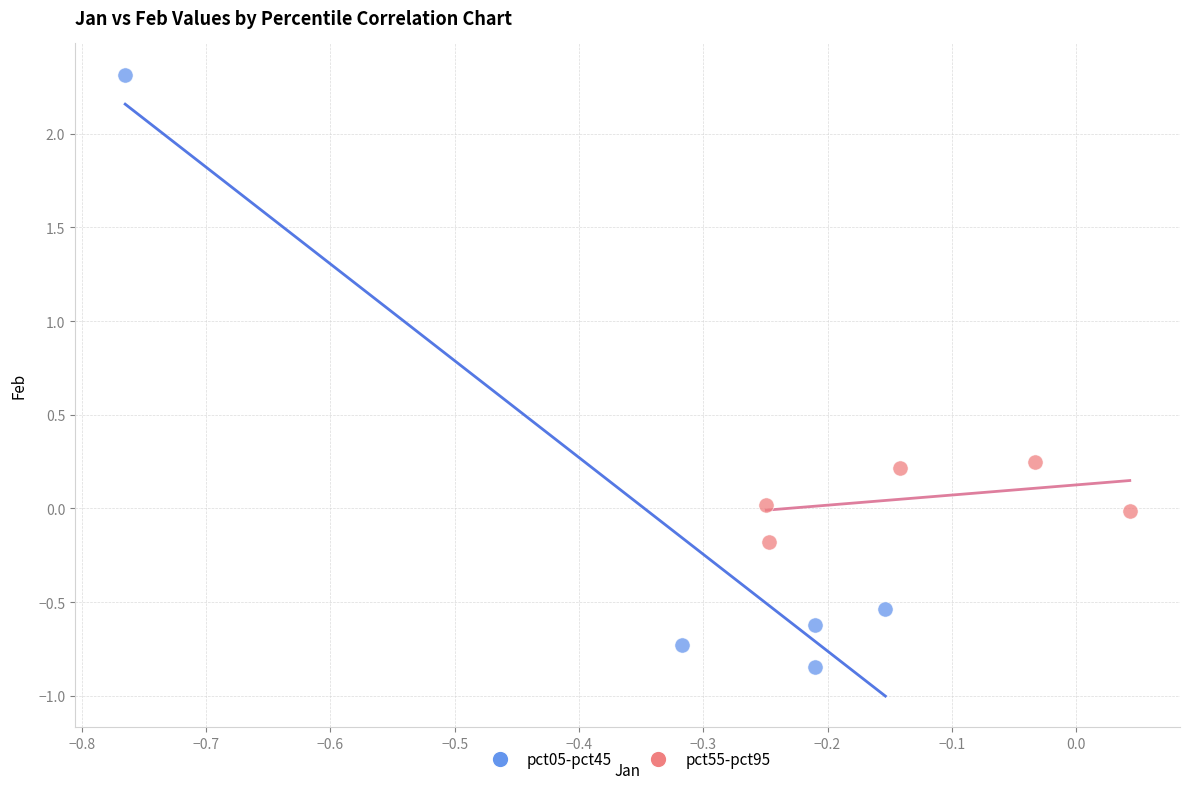

Which series contains the highest Y value?

pct05-pct45